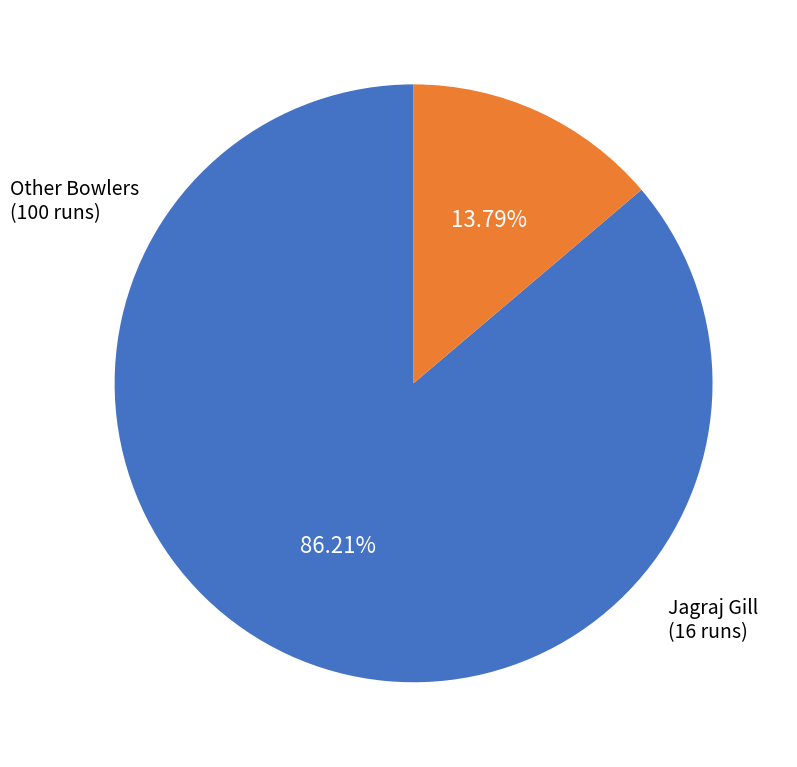

Is there any slice that represents more than half of the pie?

Yes